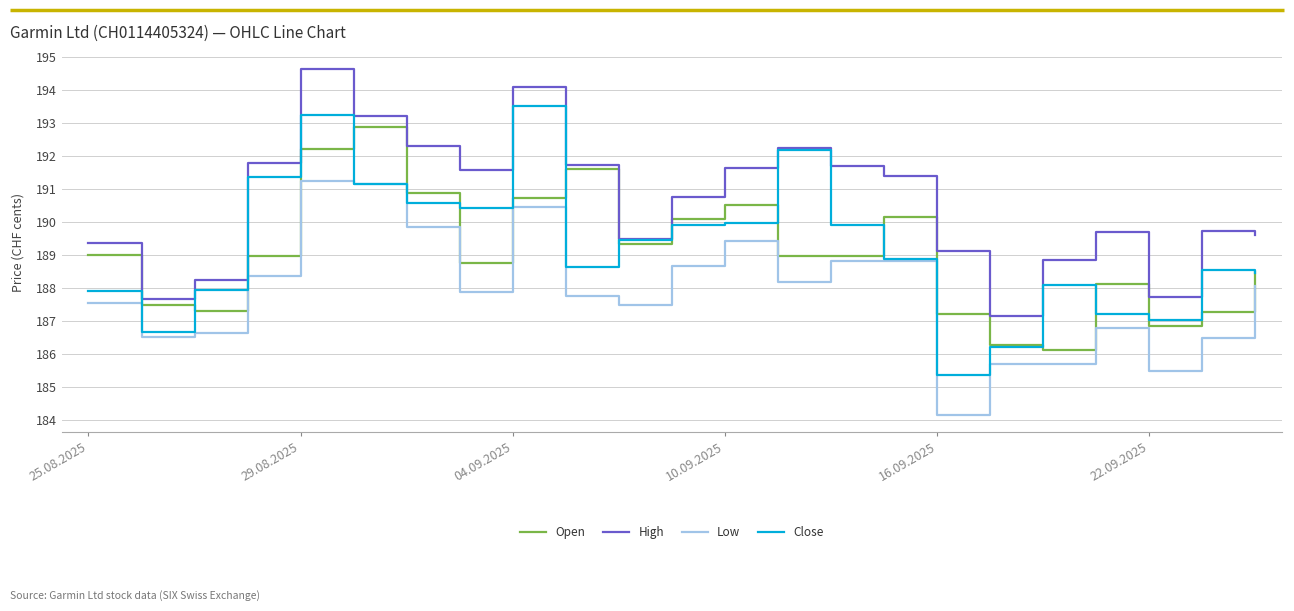

What is the difference between the maximum and second lowest values in the Close series?

7.3